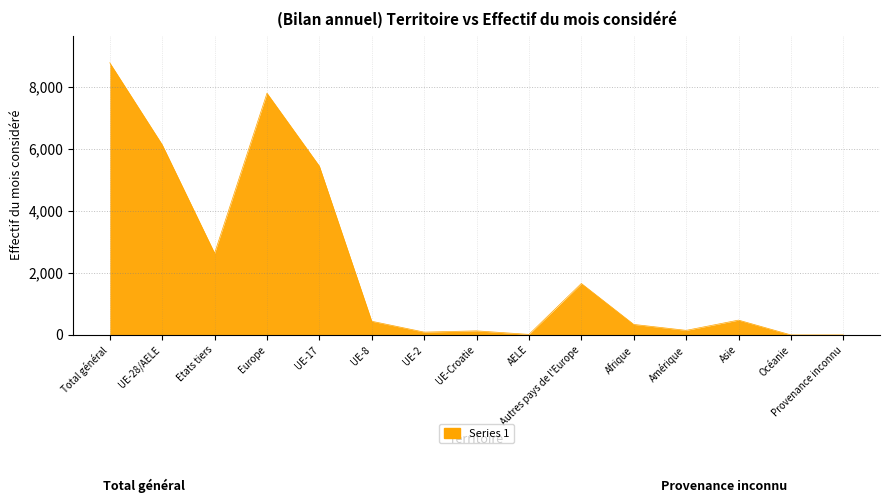

Between UE-8 and Autres pays de l'Europe, which is larger?

Autres pays de l'Europe